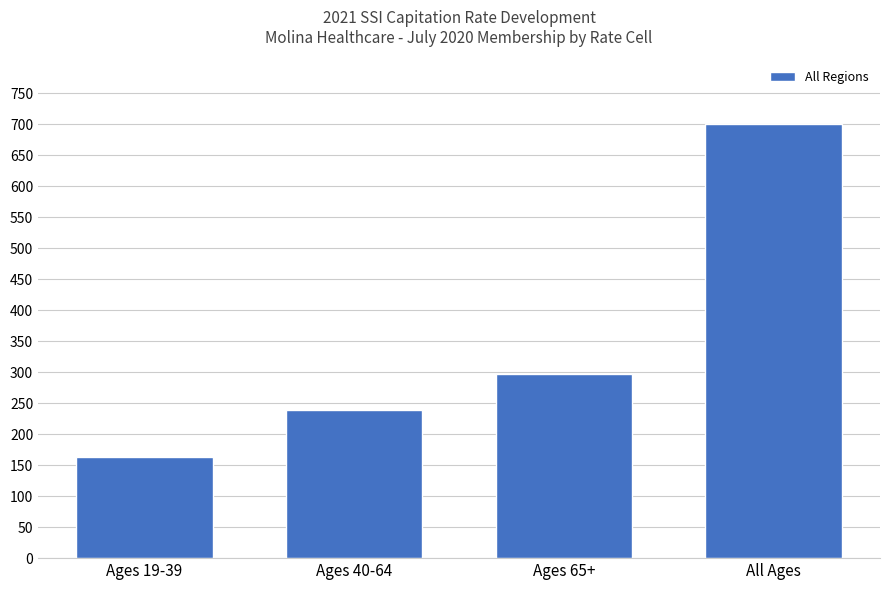

Rank the categories by value from highest to lowest.

All Ages, Ages 65+, Ages 40-64, Ages 19-39